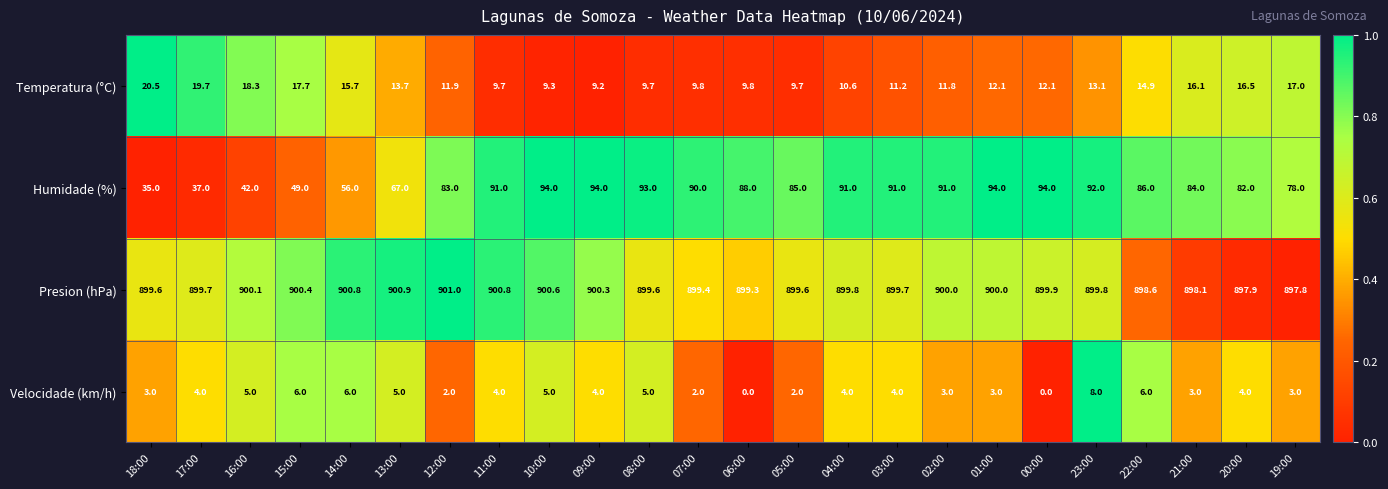

The Temperatura (°C) series shows 9.1 at 18:00. True or false?

False